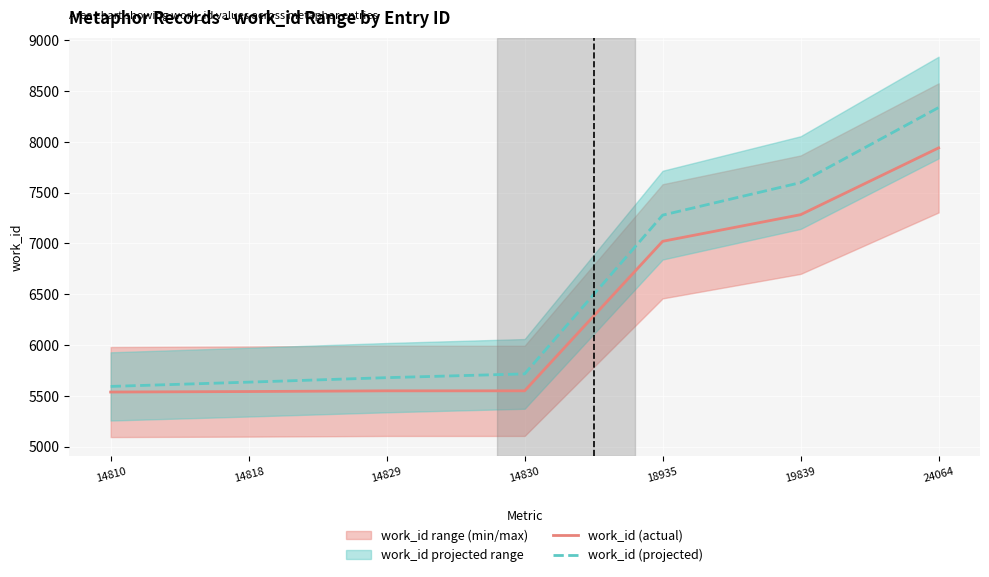

What is the sum of all work_id (projected) values?

45838.8